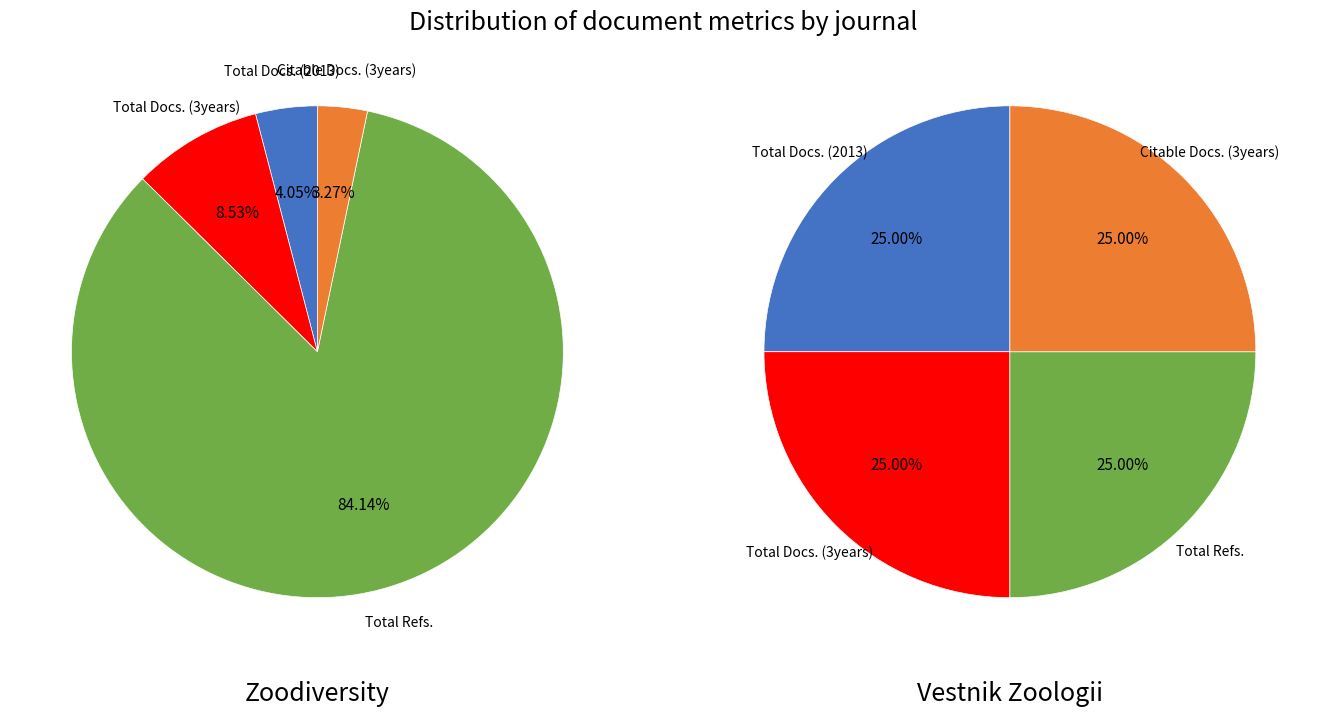

What is the largest slice in the pie chart?

Total Refs.